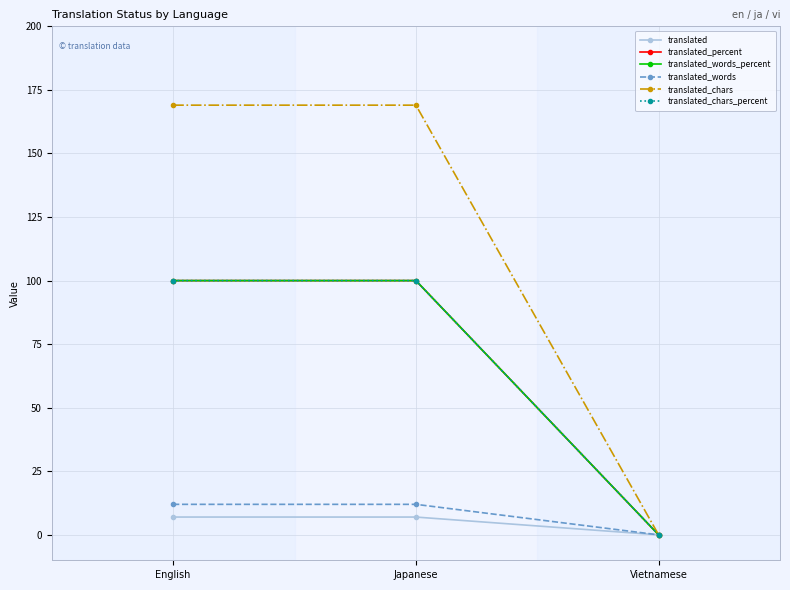

Between Japanese and Vietnamese, which series saw the biggest shift?

translated_chars